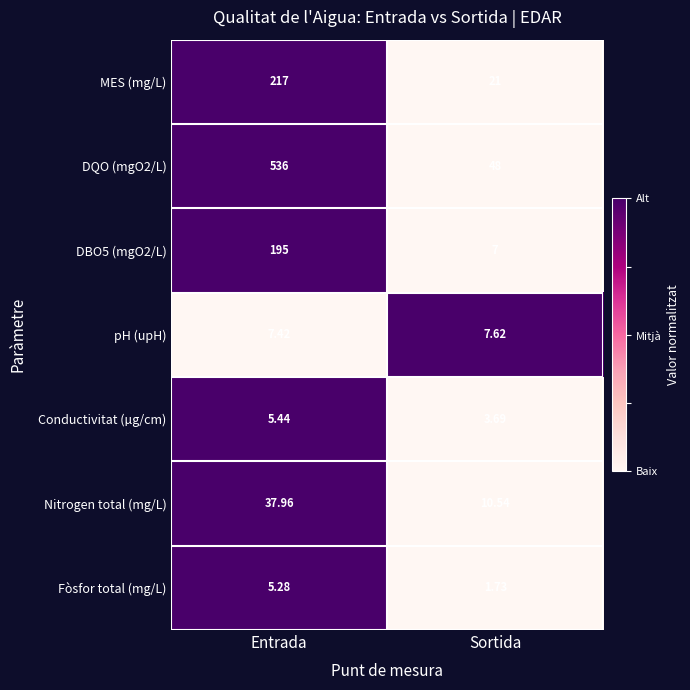

Which category has the highest value in the Conductivitat (µg/cm) series?

Entrada